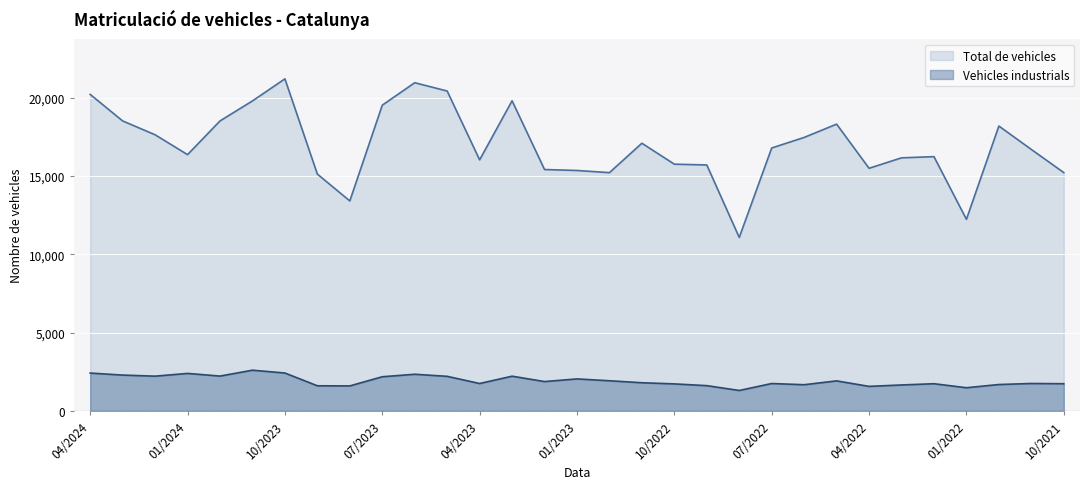

Which series has the largest total across all categories?

Total de vehicles